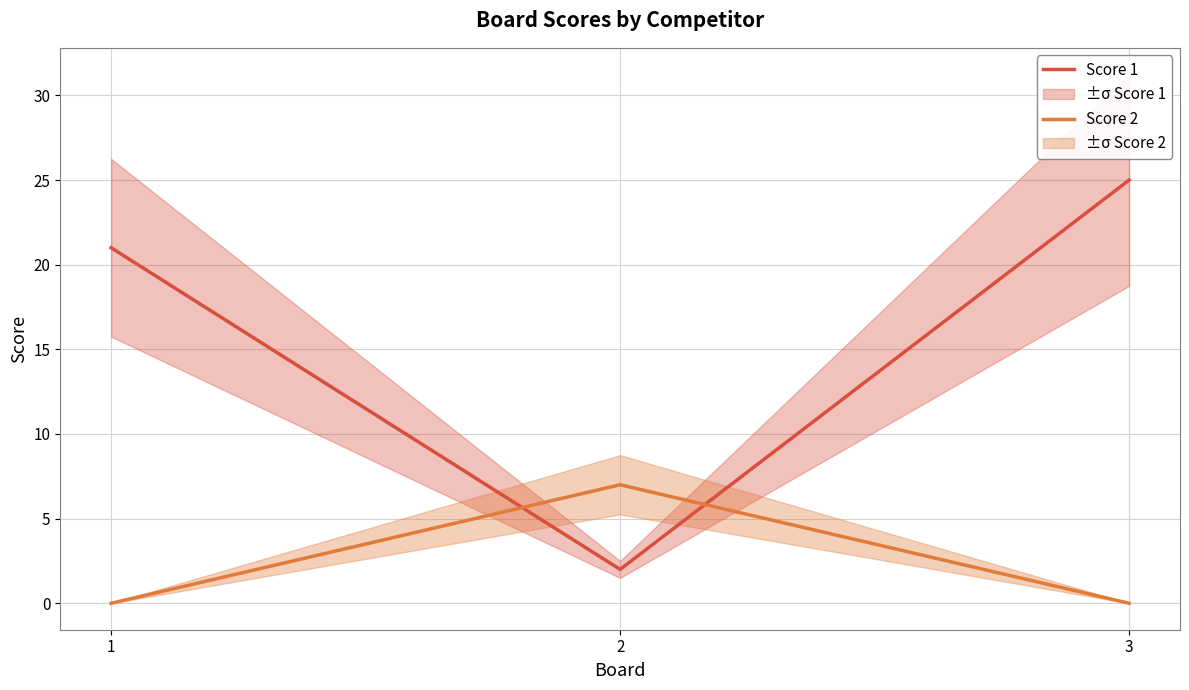

The Score 1 series shows 14 at 1. True or false?

False